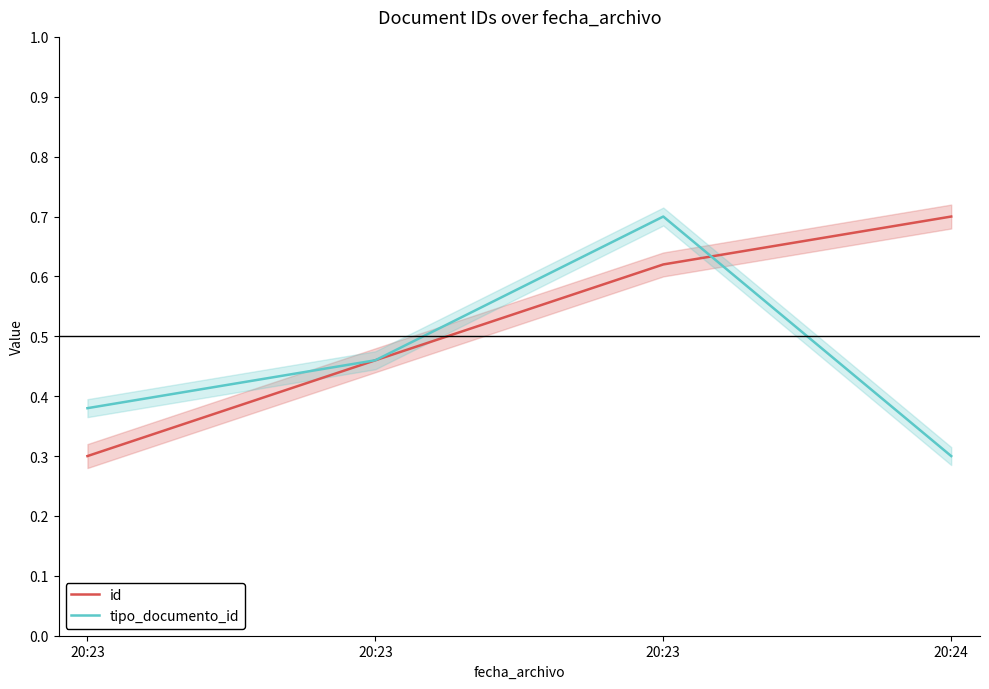

True or false: tipo_documento_id has a value of 0.4 at 20:23.

True